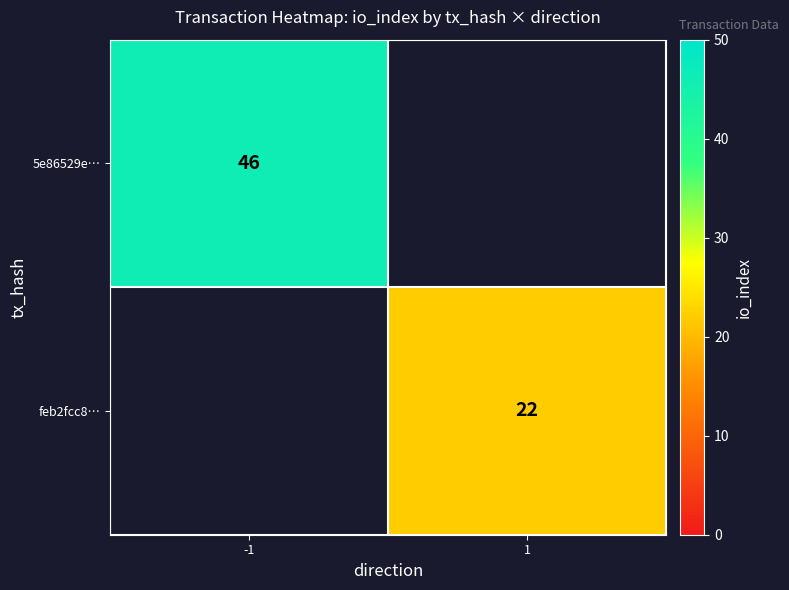

The value of 5e86529e… at -1 is 25. True or false?

False